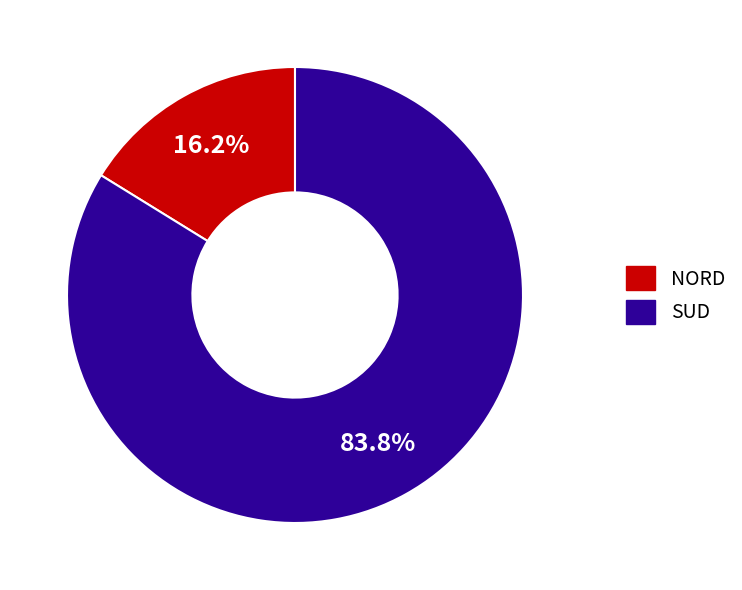

Which has a higher value, SUD or NORD?

SUD